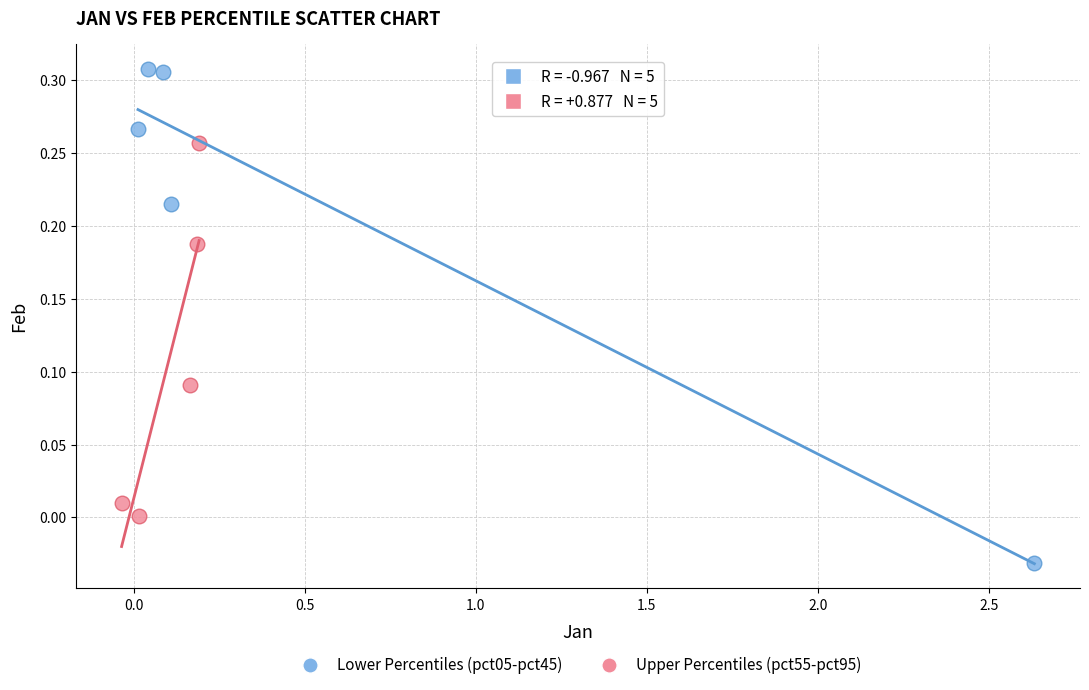

Which series has the largest Y range (max minus min)?

Lower Percentiles (pct05-pct45)